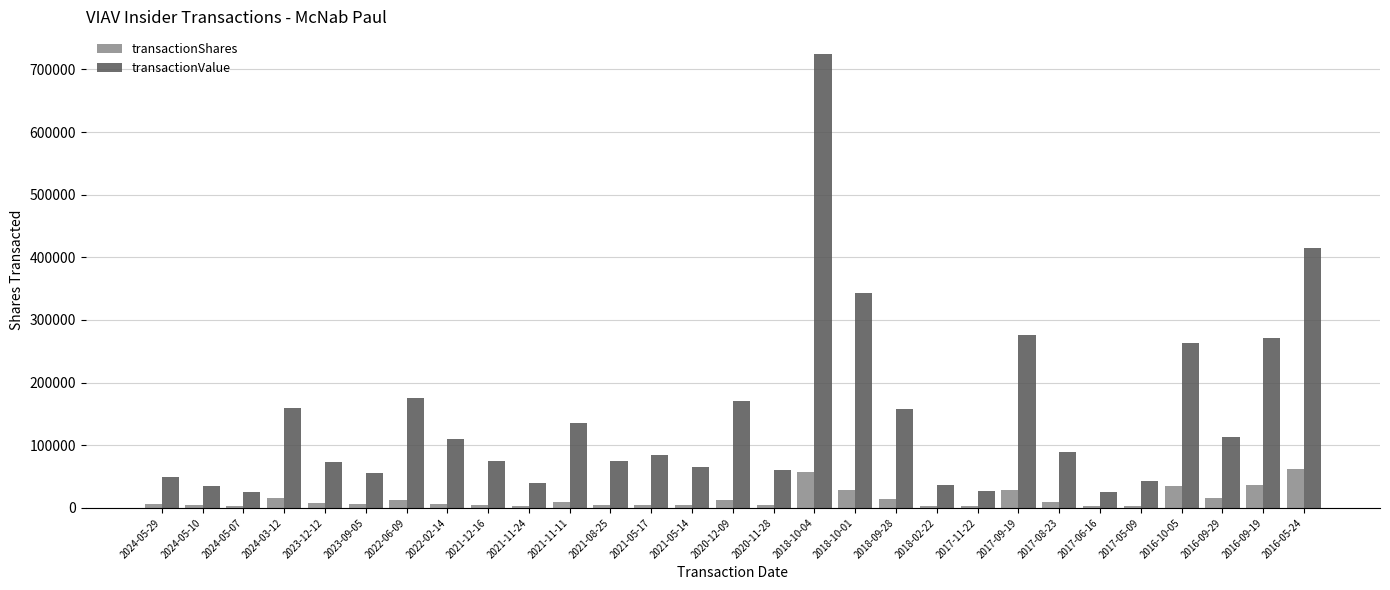

Between 2023-12-12 and 2018-10-04, which series saw the biggest shift?

transactionValue